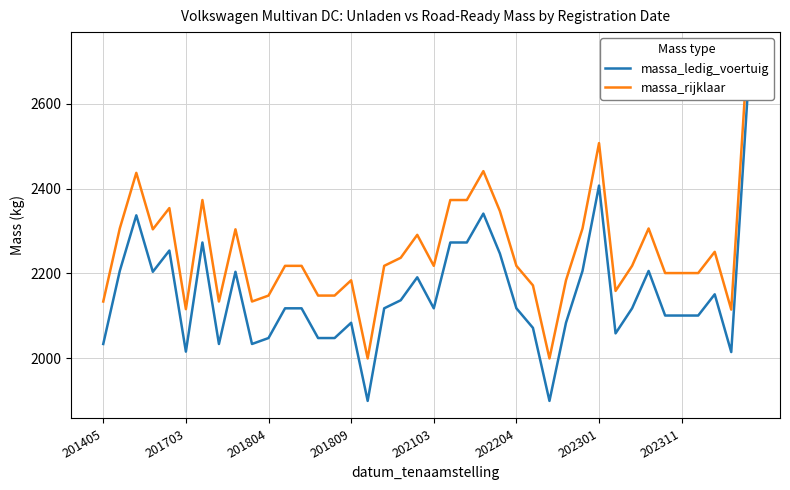

Reading left to right, transcribe all the data shown in this chart.

massa_ledig_voertuig: 2034	2206	2337	2204	2254	2016	2273	2034	2204	2034	2048	2118	2118	2048	2048	2084	1900	2118	2137	2191	2118	2273	2273	2341	2247	2118	2072	1900	2084	2206	2407	2059	2118	2206	2101	2101	2101	2151	2015	2627
massa_rijklaar: 2134	2306	2437	2304	2354	2116	2373	2134	2304	2134	2148	2218	2218	2148	2148	2184	2000	2218	2237	2291	2218	2373	2373	2441	2347	2218	2172	2000	2184	2306	2507	2159	2218	2306	2201	2201	2201	2251	2115	2727